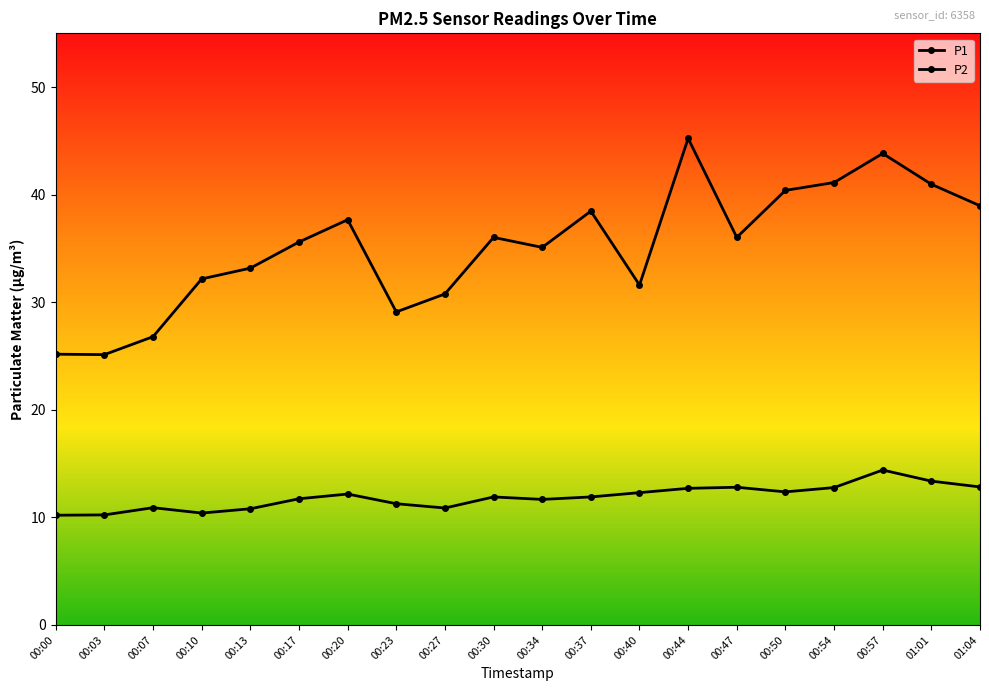

Count the number of categories in the chart.

20